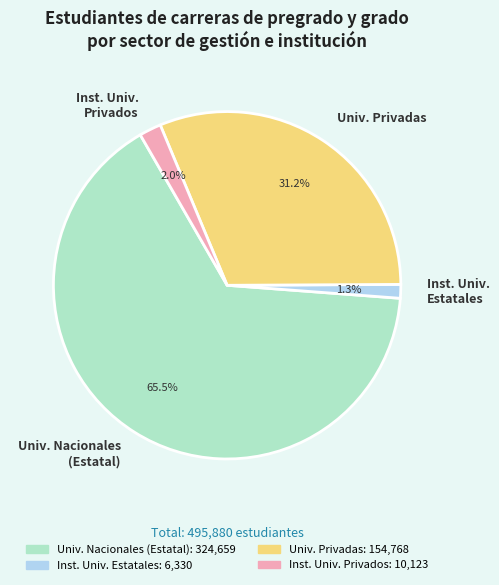

Rank the categories by value from lowest to highest.

Inst. Univ. Estatales, Inst. Univ. Privados, Univ. Privadas, Univ. Nacionales (Estatal)